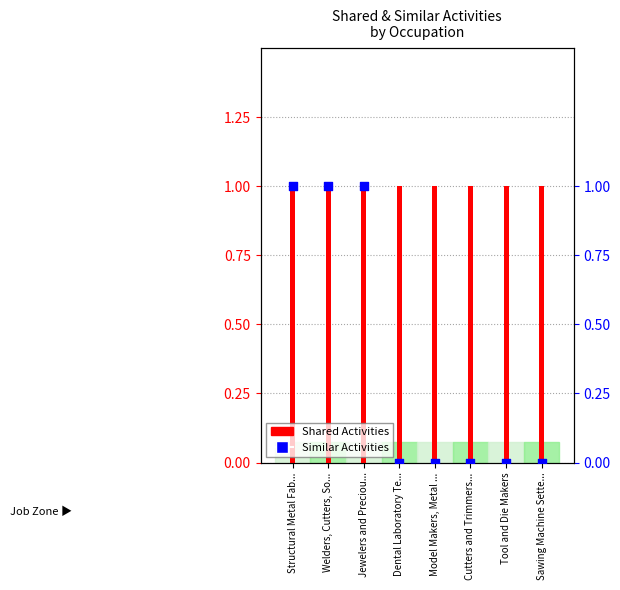

Is the value of Shared Activities at Structural Metal Fab... greater than the value of Similar Activities at Model Makers, Metal ...?

Yes